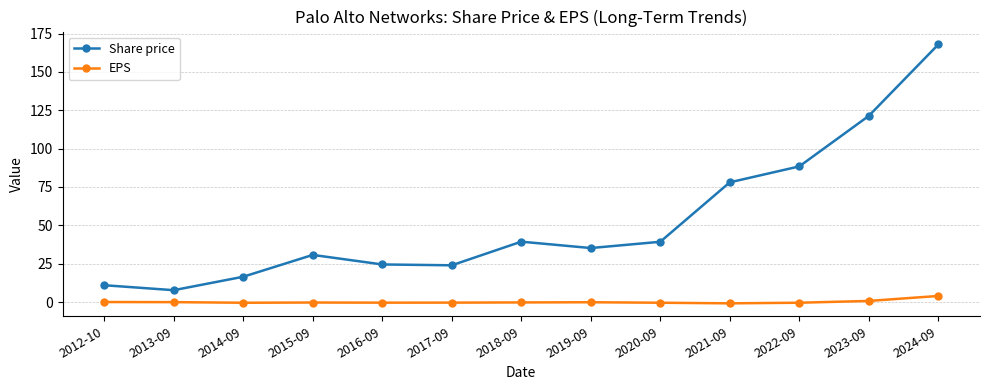

How many lines are shown in the chart?

2